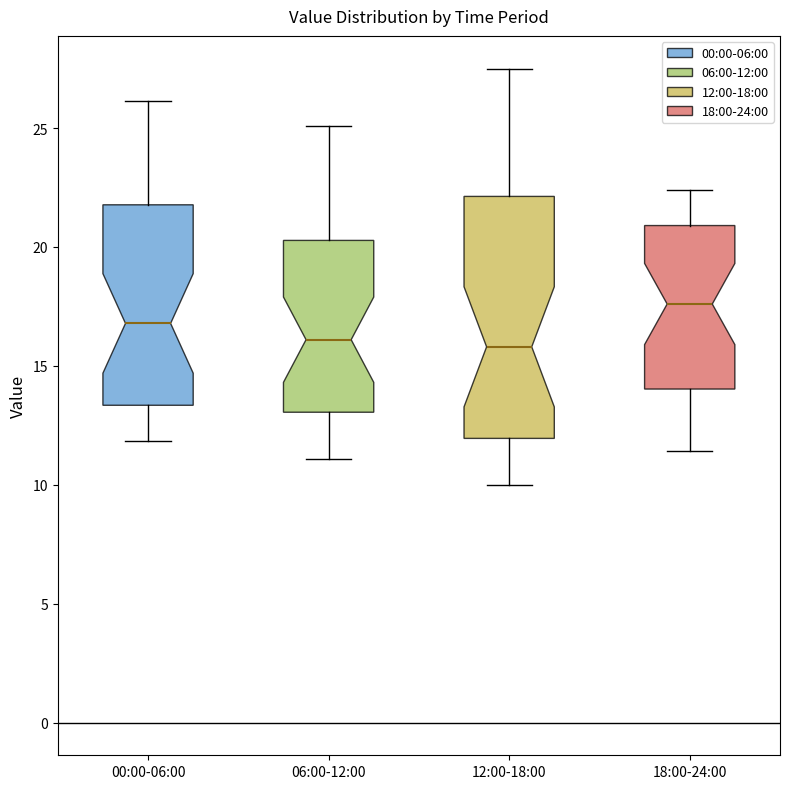

Comparing the boxes themselves (not the whiskers), which one is the tallest?

12:00-18:00